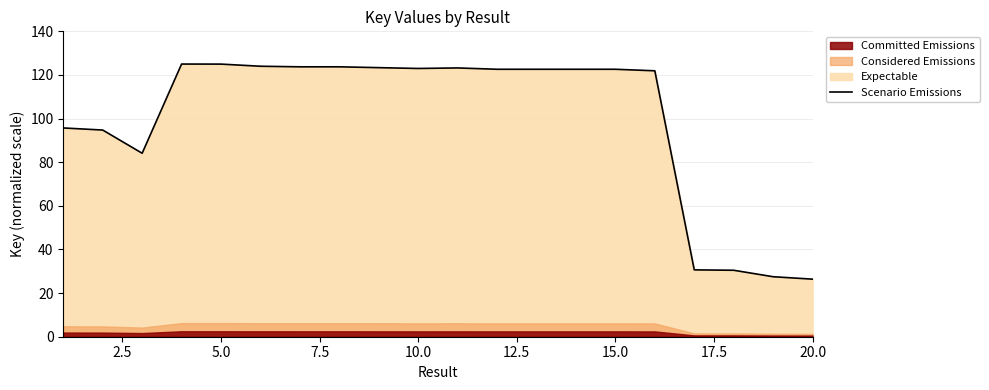

What is the lowest value of the Scenario Emissions series?

26.4